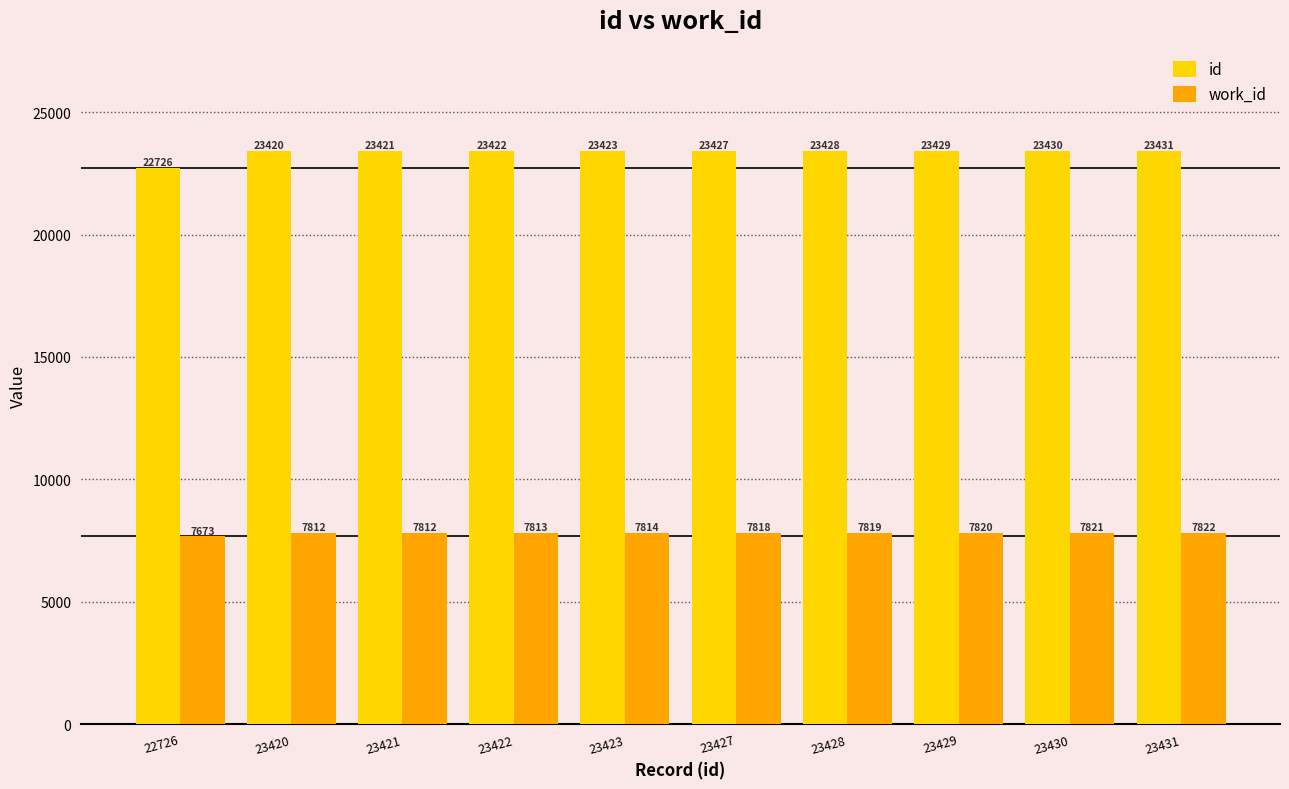

Rank the series by their maximum value, from highest to lowest.

id, work_id